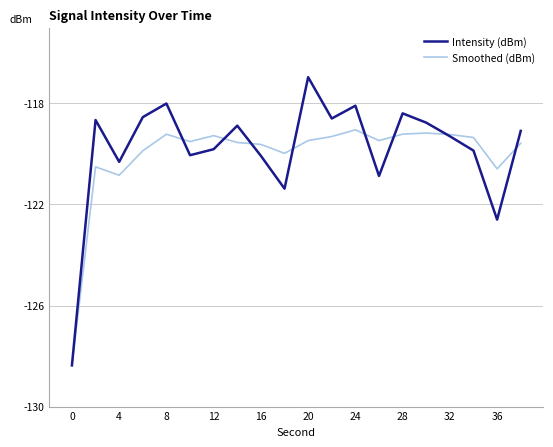

What is the maximum value for Smoothed (dBm)?

-119.0